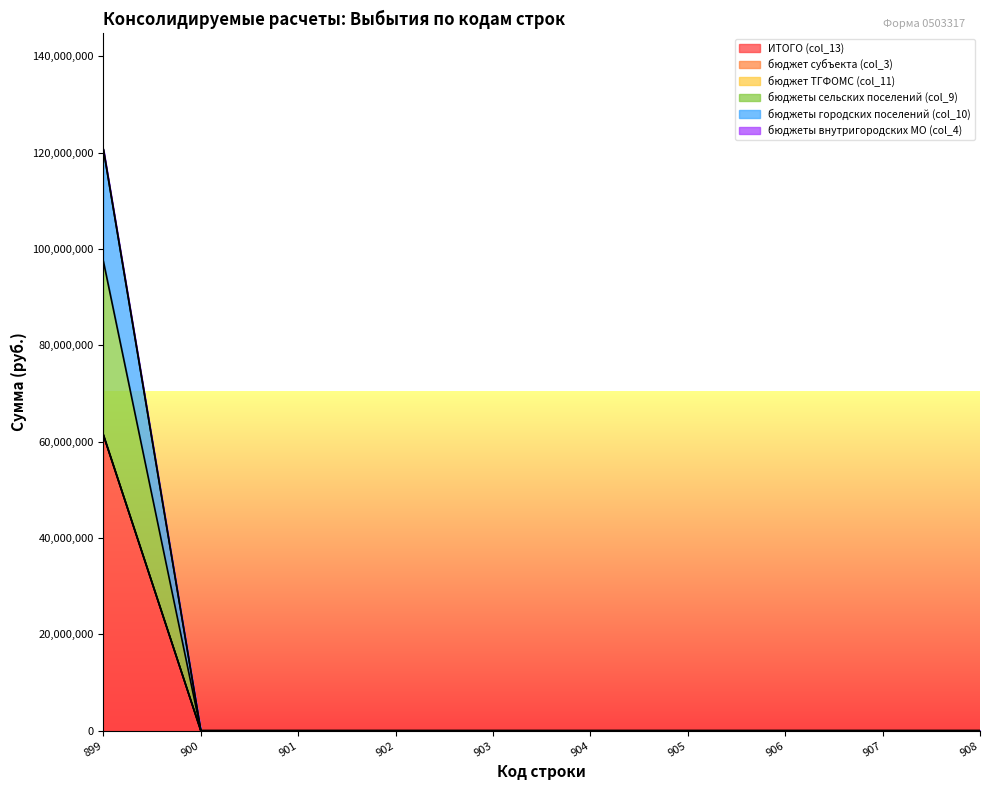

At which label does ИТОГО (col_13) reach its peak?

899